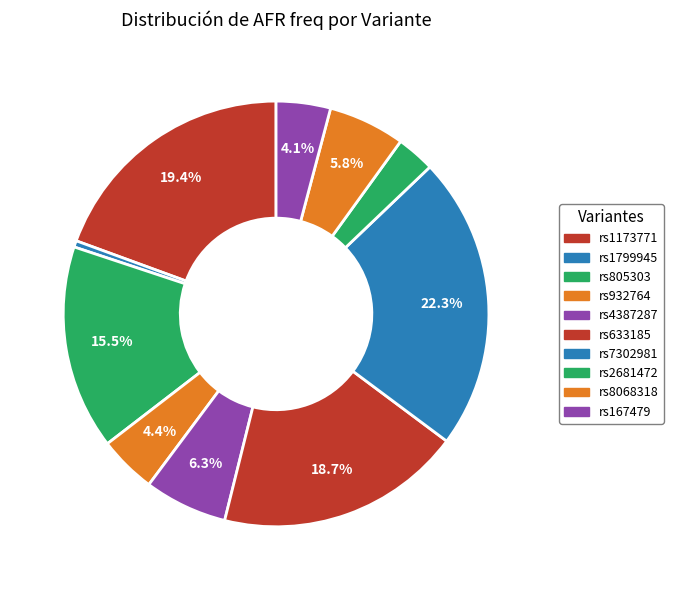

Count the number of slices in the pie.

10